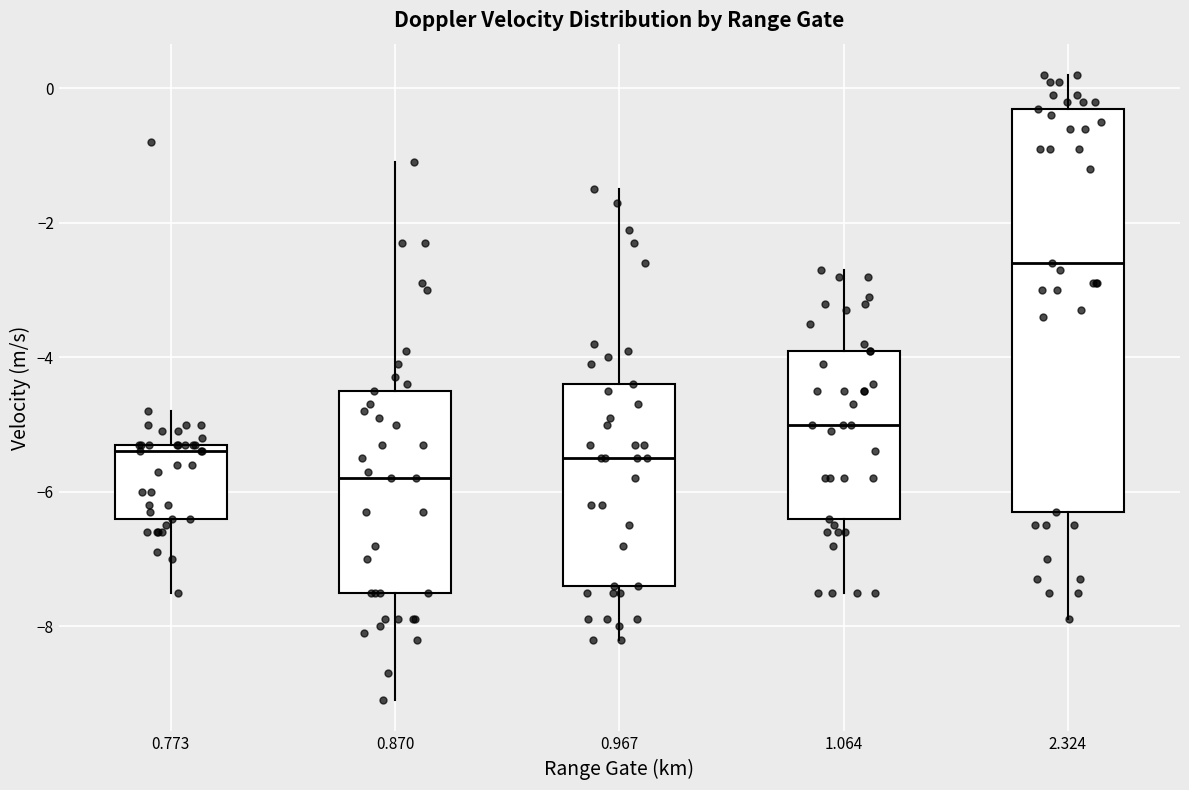

Reading left to right, read every box against the y-axis: the position of its median line, the range the box covers, and the ends of its whiskers. The values are not printed on the chart, so give them approximately, as read against the axis.

0.773: median -5.4, box -6.4 to -5.2, whiskers -7.4 to -4.8
0.870: median -5.8, box -7.4 to -4.4, whiskers -9.0 to -1.0
0.967: median -5.4, box -7.4 to -4.4, whiskers -8.2 to -1.4
1.064: median -5.0, box -6.4 to -3.8, whiskers -7.4 to -2.6
2.324: median -2.6, box -6.2 to -0.2, whiskers -7.8 to 0.2